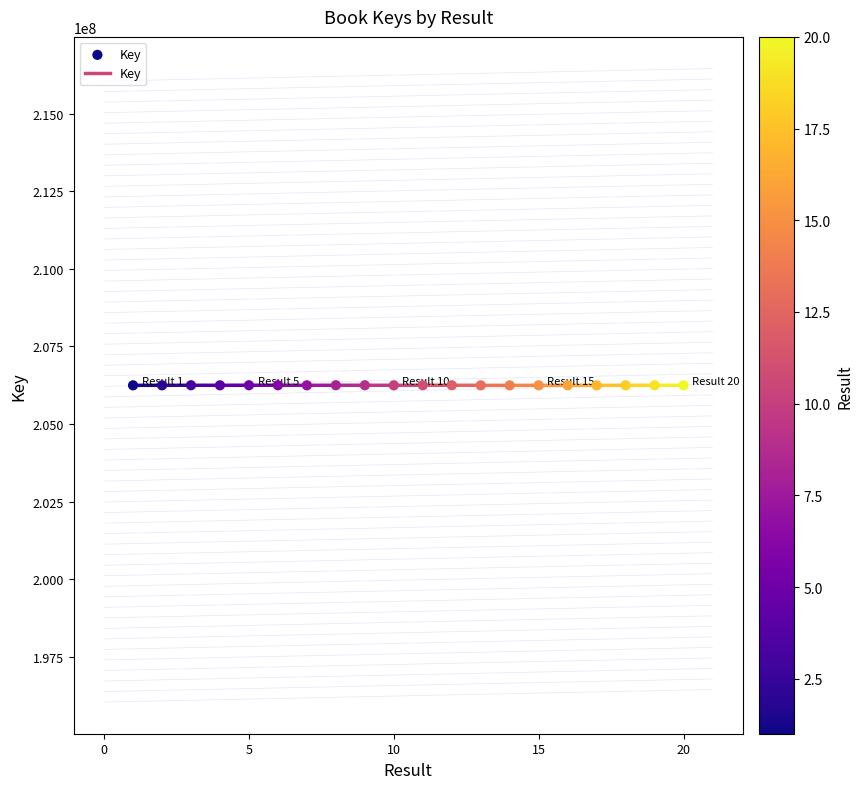

What is the range of X values (max minus min)?

19